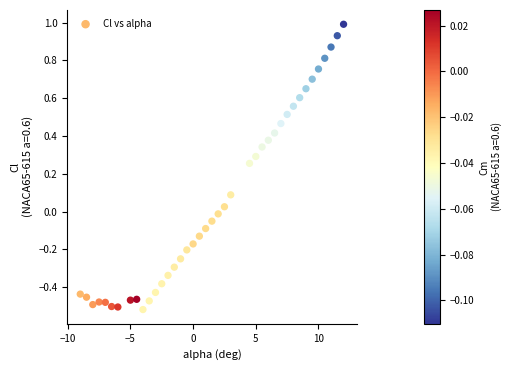

What is the range of X values (max minus min)?

21.0